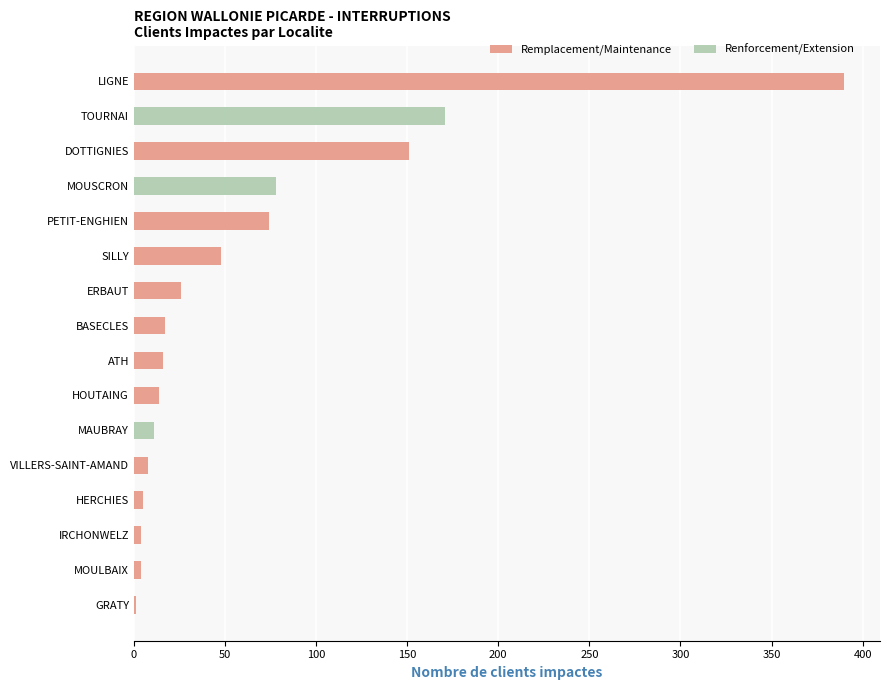

At SILLY, list the series in order from largest to smallest.

Remplacement/Maintenance, Renforcement/Extension